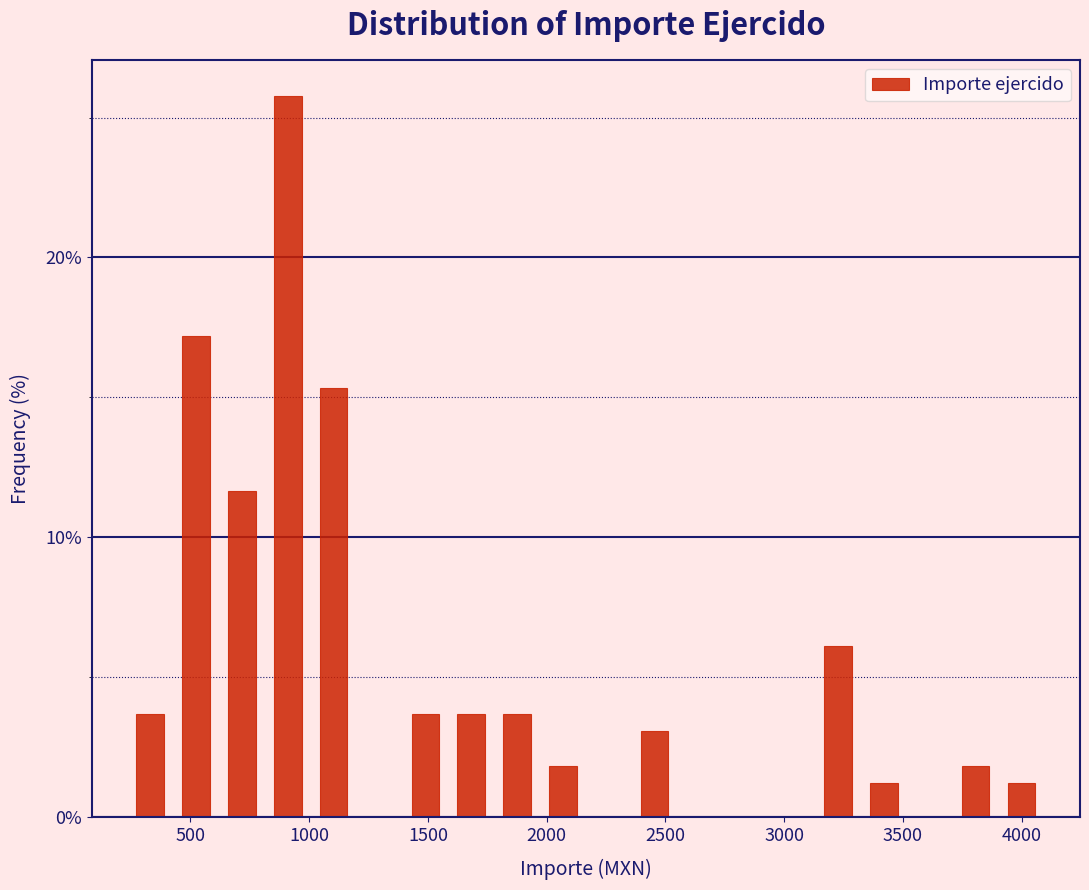

Around what value on the x-axis is the tallest bar? Give the approximate position of its centre, as read against the axis.

900